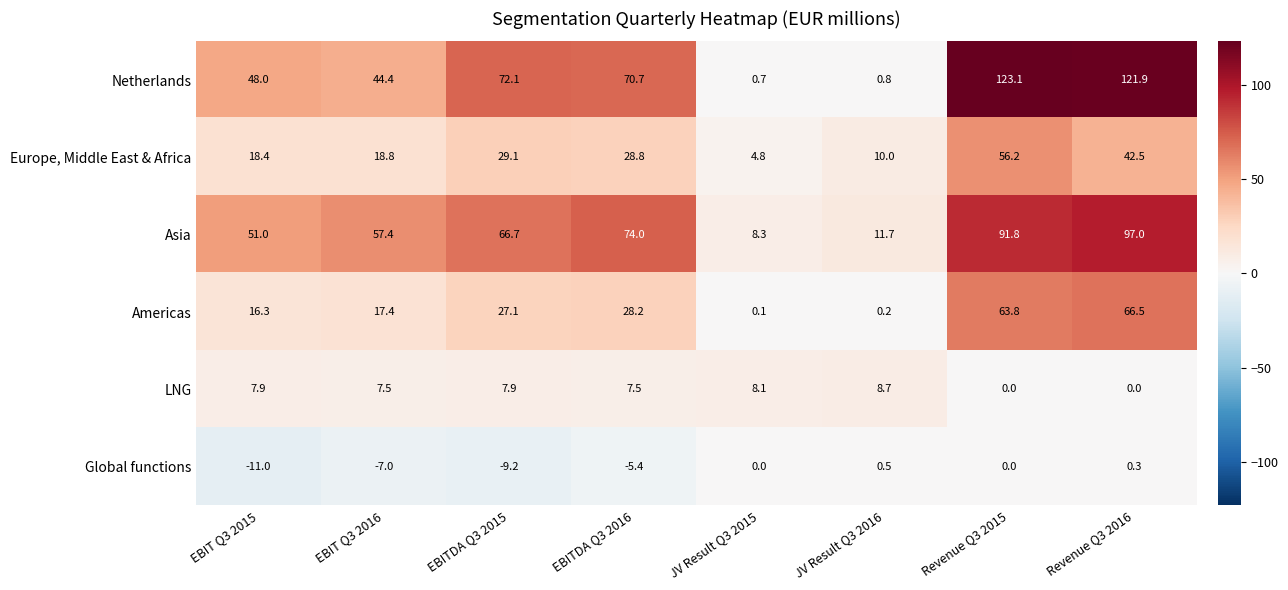

At which label is Asia closest to 52?

EBIT Q3 2015